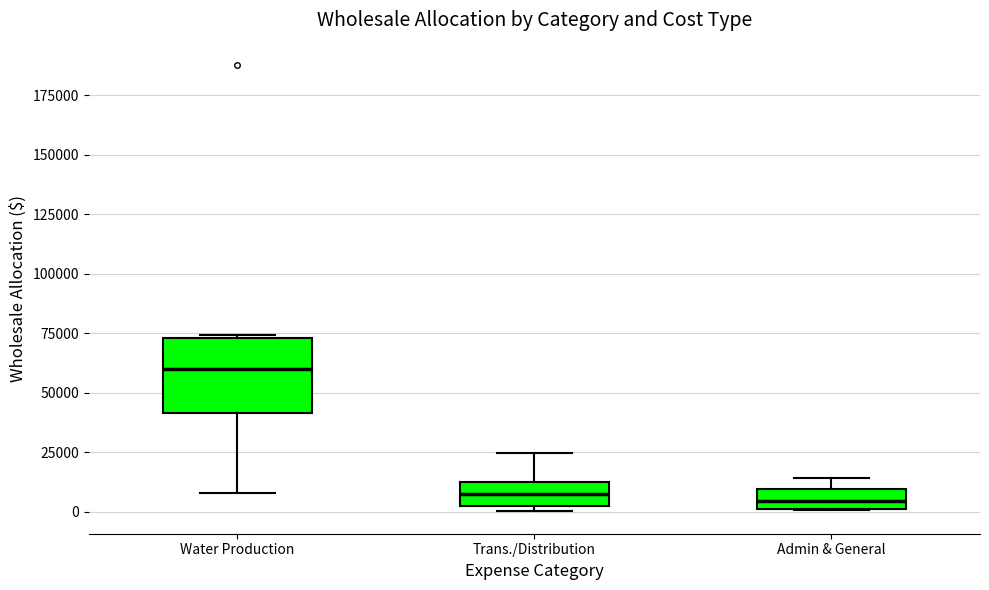

Comparing the boxes themselves (not the whiskers), which one is the tallest?

Water Production